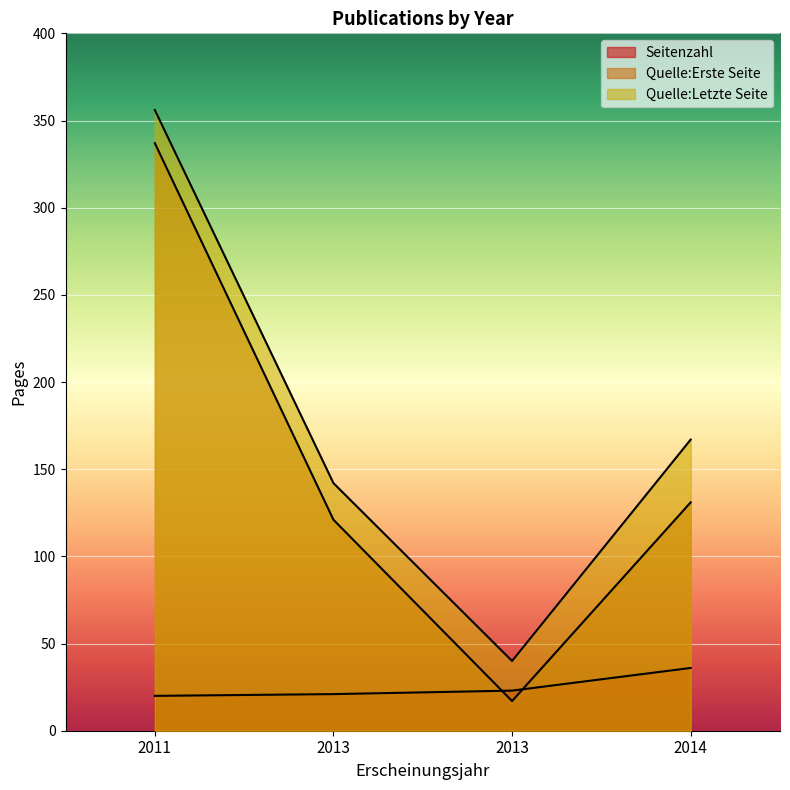

Reading left to right, list all the values displayed in this chart.

Seitenzahl: 2011=20	2013=21	2013=23	2014=36
Quelle:Erste Seite: 2011=337	2013=121	2013=17	2014=131
Quelle:Letzte Seite: 2011=356	2013=142	2013=40	2014=167